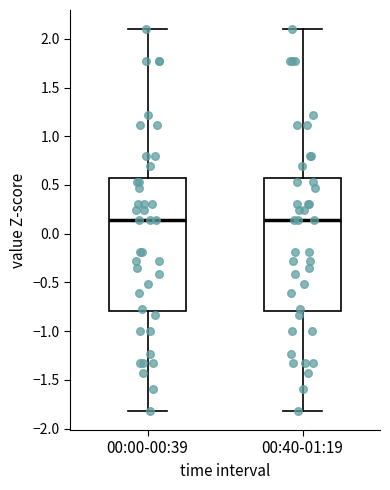

Reading left to right, read every box against the y-axis: the position of its median line, the range the box covers, and the ends of its whiskers. The values are not printed on the chart, so give them approximately, as read against the axis.

00:00-00:39: median 0.15, box -0.80 to 0.55, whiskers -1.80 to 2.10
00:40-01:19: median 0.15, box -0.80 to 0.55, whiskers -1.80 to 2.10